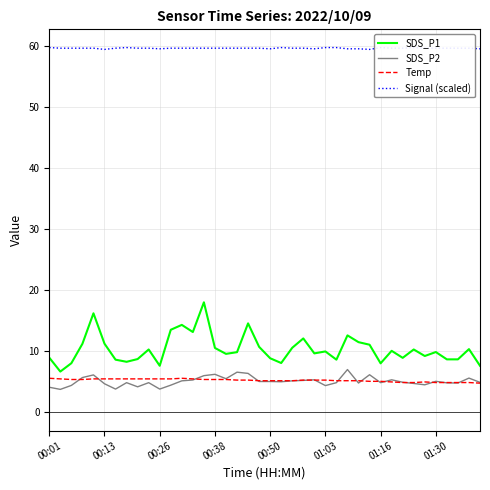

True or false: Temp has more than 1 points higher than both neighbors.

True